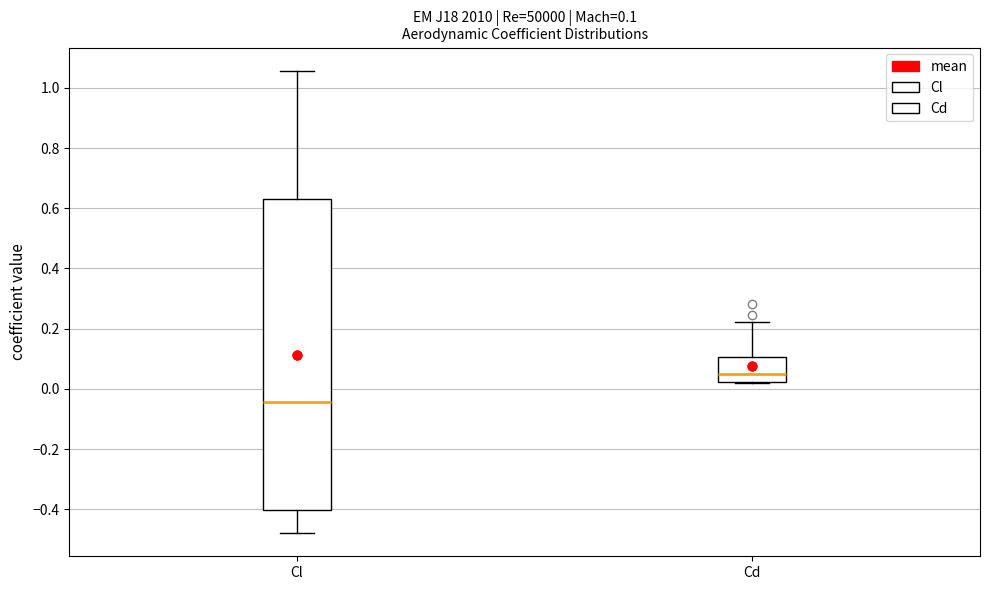

Which box has the highest median line?

Cd